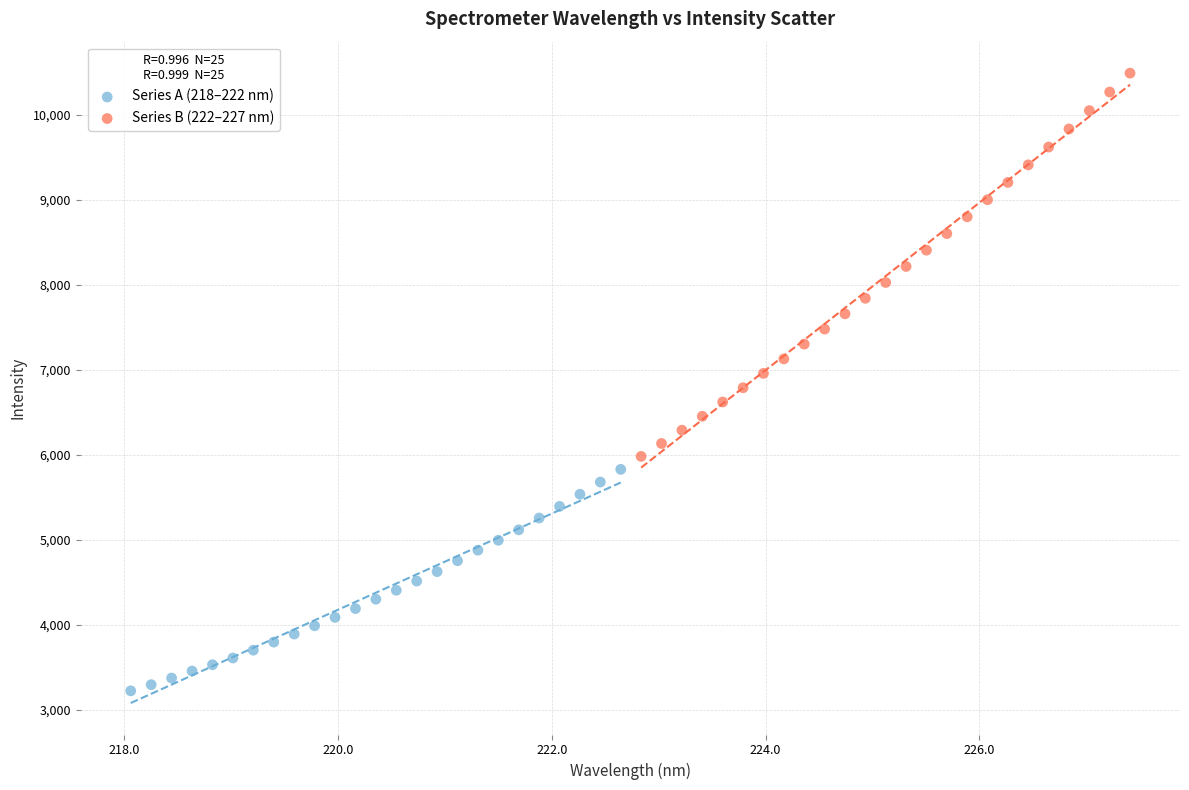

Which series reaches the maximum Y coordinate?

Series B (222–227 nm)